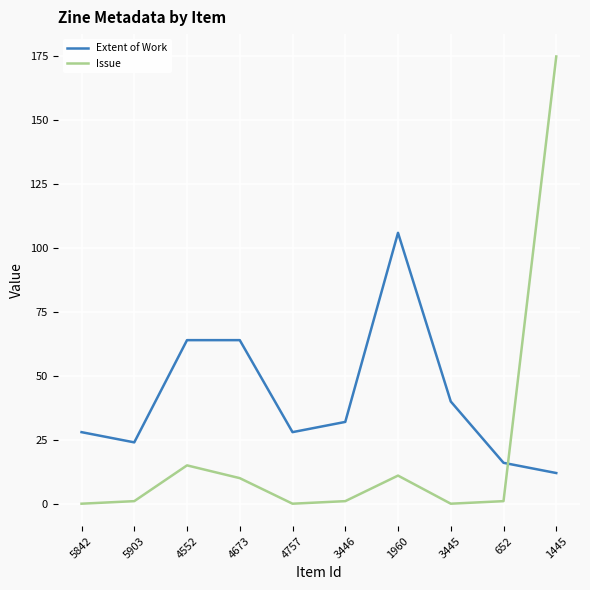

The Extent of Work series shows 26 at 652. True or false?

False